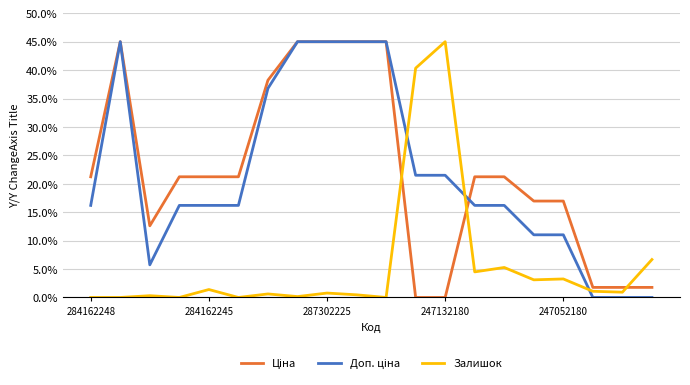

Does the chart have visible grid lines?

Yes